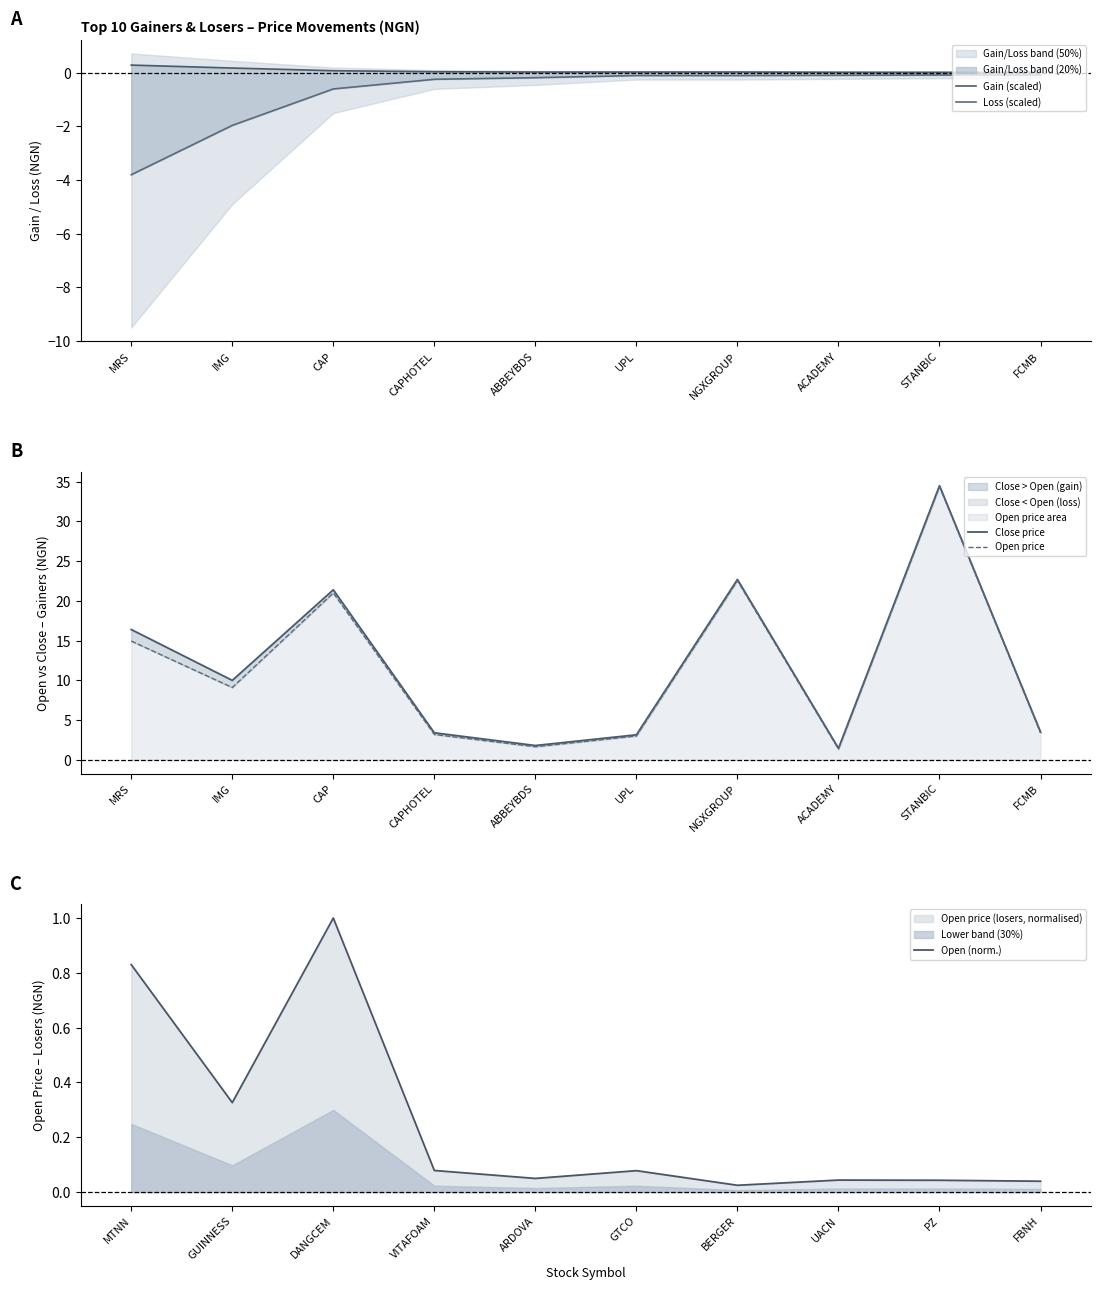

How many categories are shown in the chart?

10